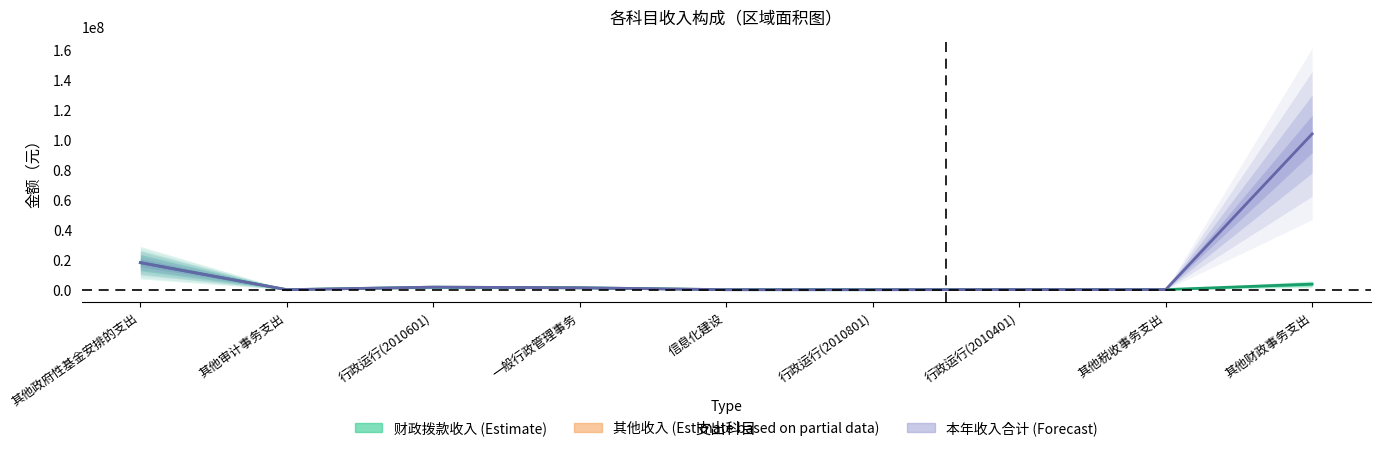

What is the total value across all series at 其他税收事务支出?

343696.3